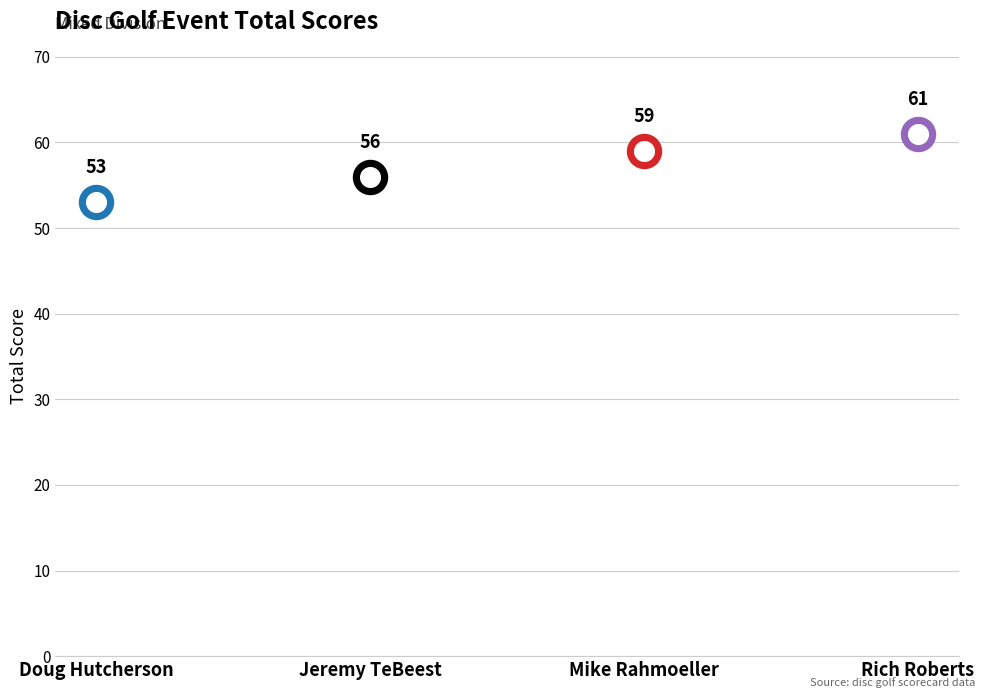

What is the ratio of the value at Rich Roberts to the value at Jeremy TeBeest?

1.1